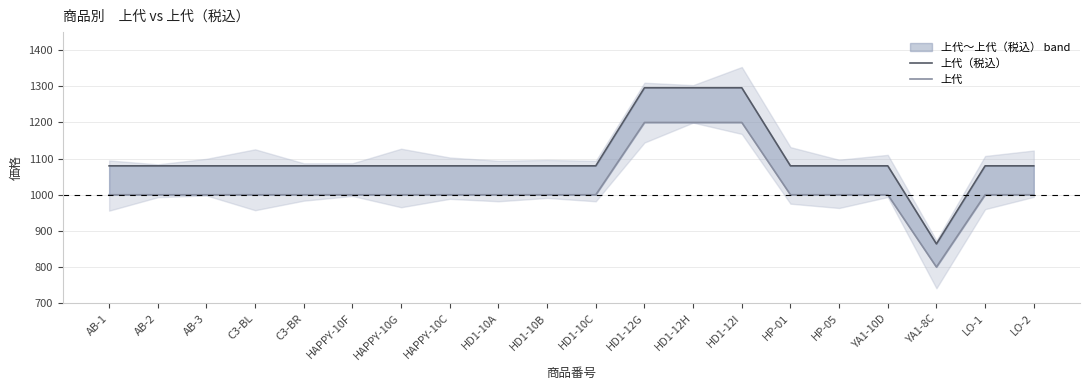

What is the value of the 上代 point at the 9th from the left?

1000